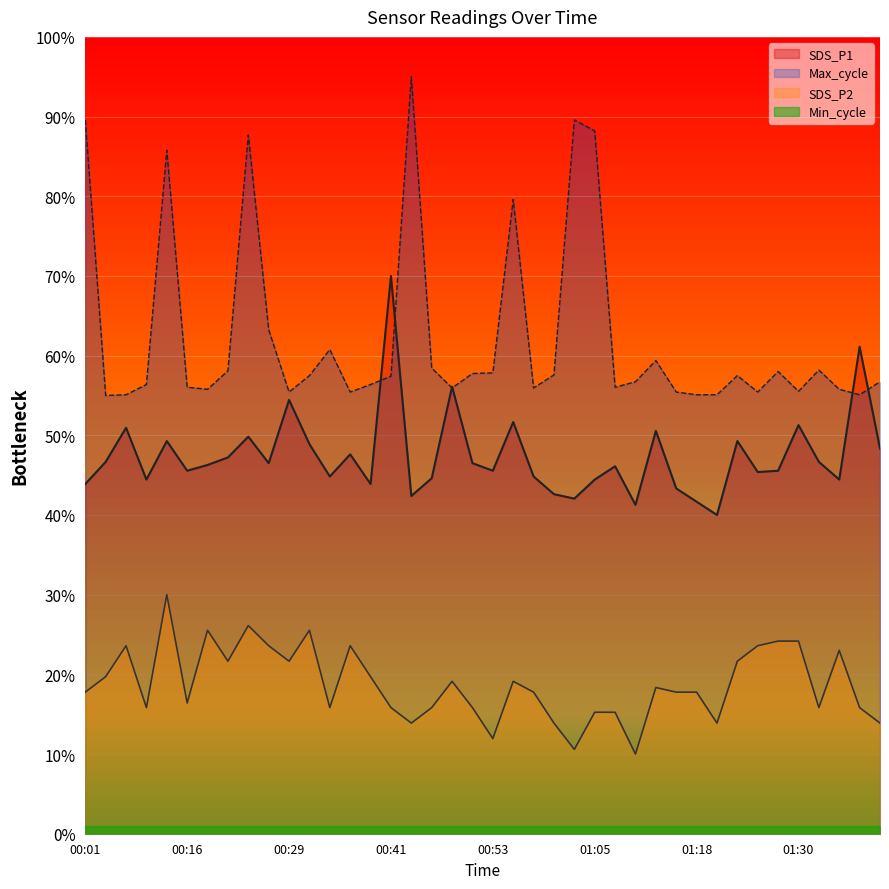

Rank the series at 01:25 from highest to lowest value.

Max_cycle, SDS_P1, SDS_P2